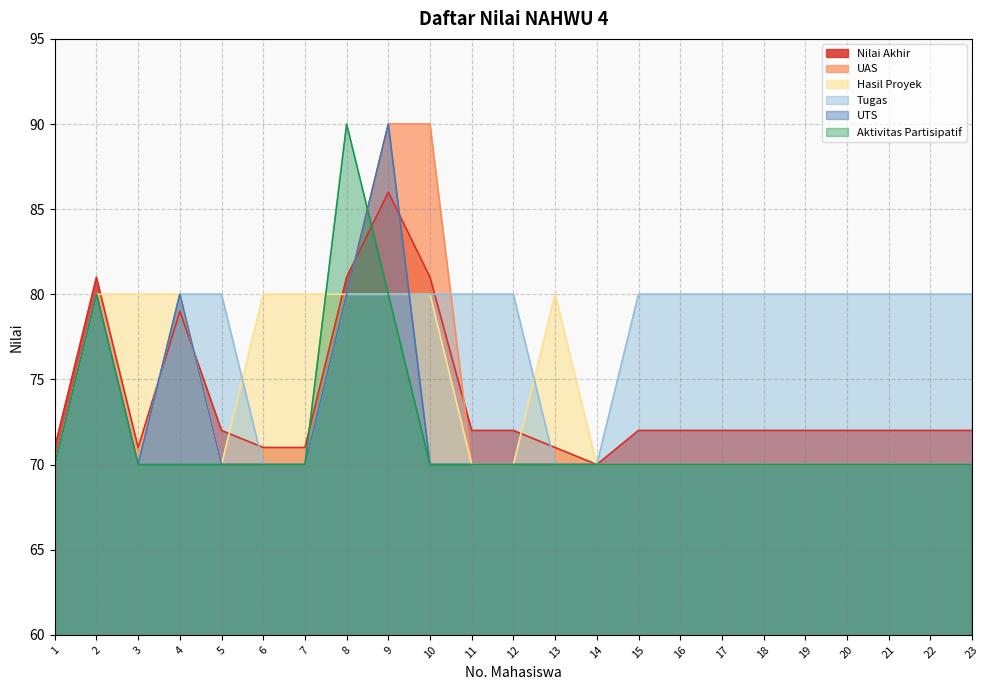

True or false: UTS and Nilai Akhir intersect in this chart.

True